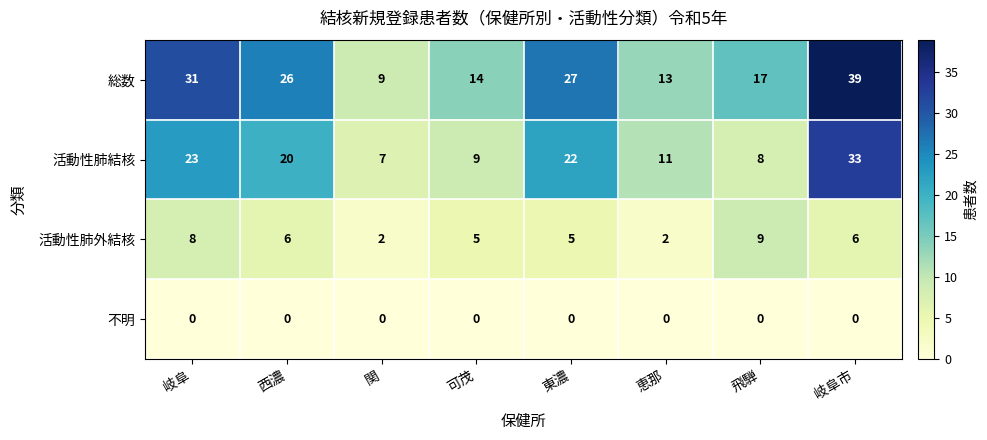

How many data points does each series have?

8